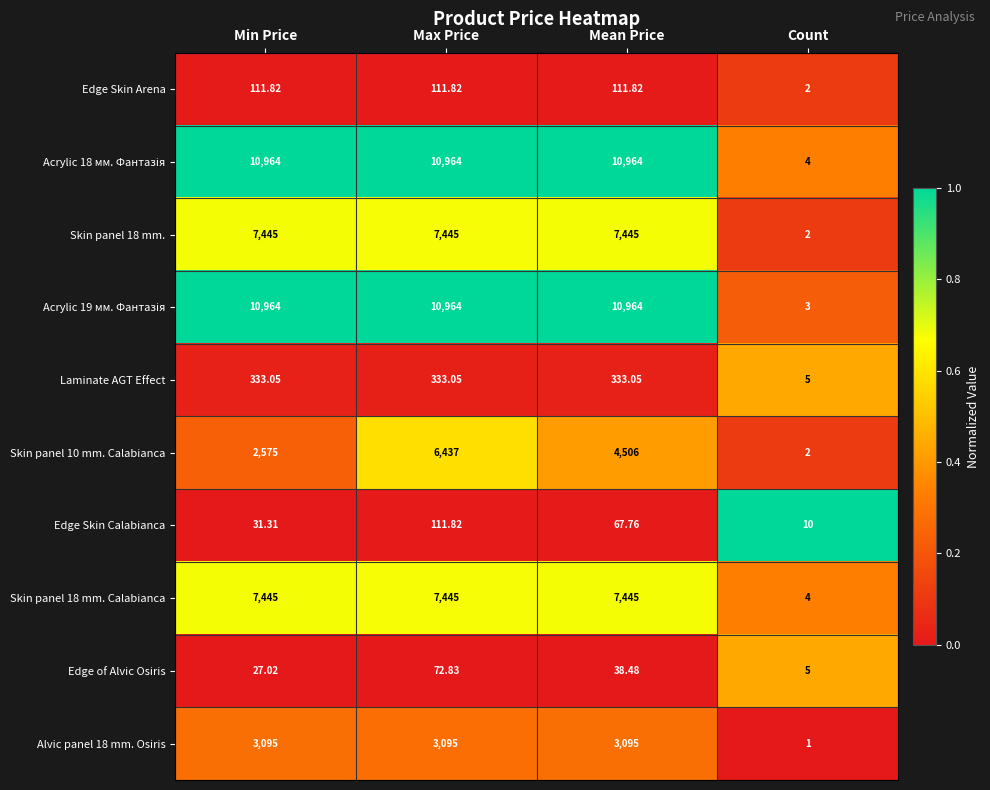

At which category is the sum across all series the highest?

Max Price